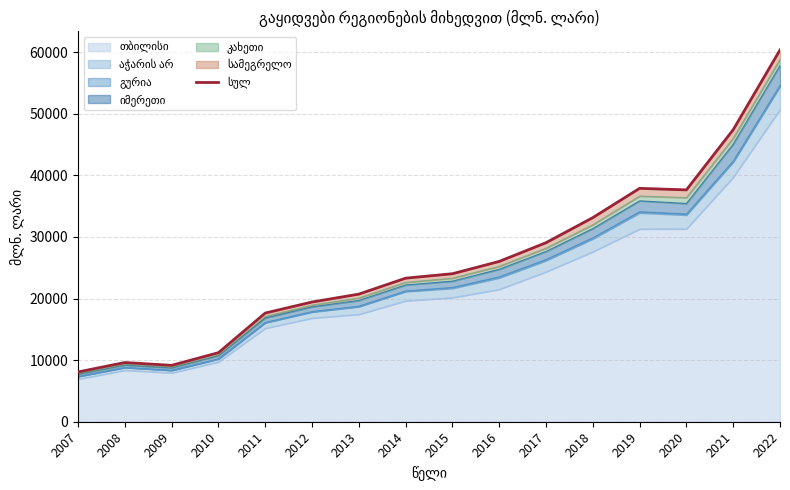

How many values are below 24029?

8